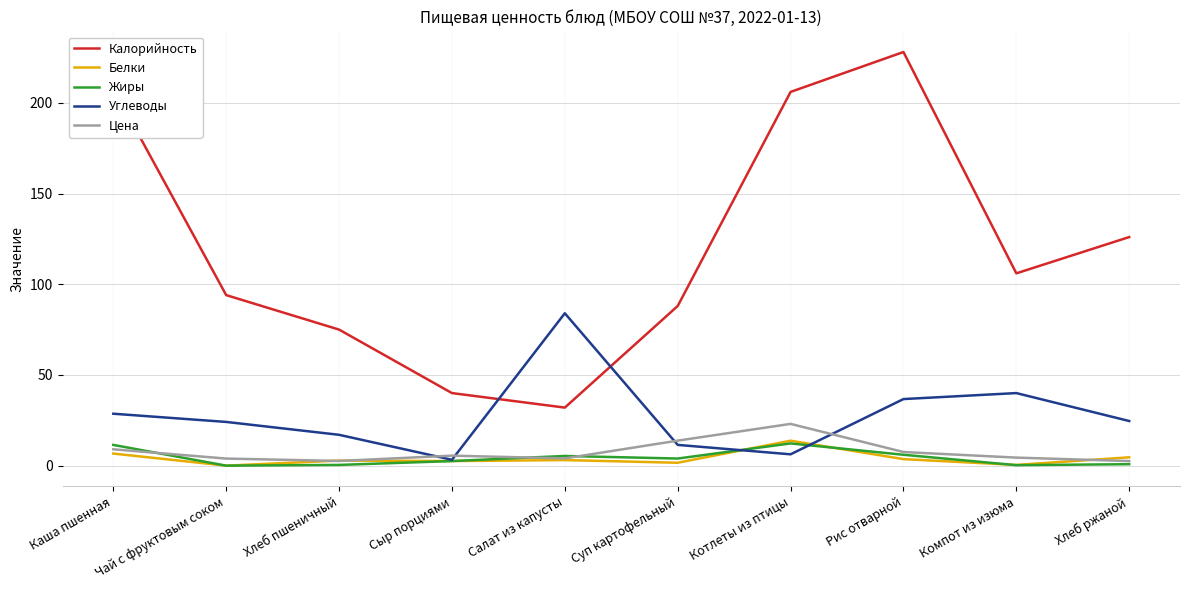

Which series has the largest total across all categories?

Калорийность